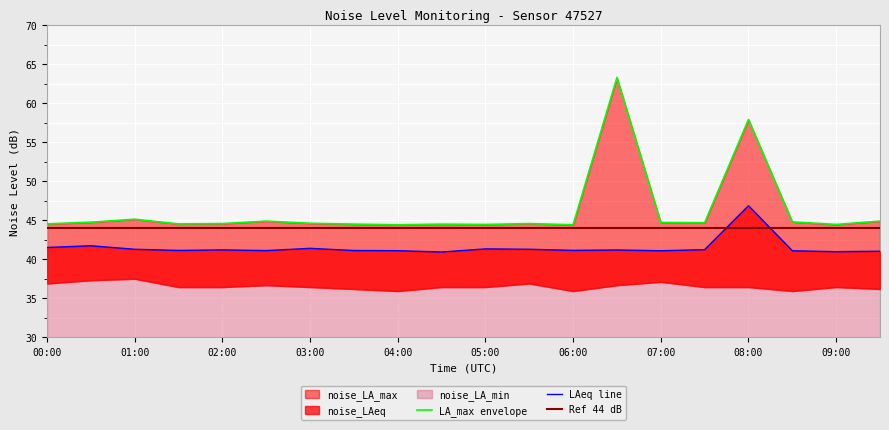

Does the chart display data point markers on the line(s)?

No